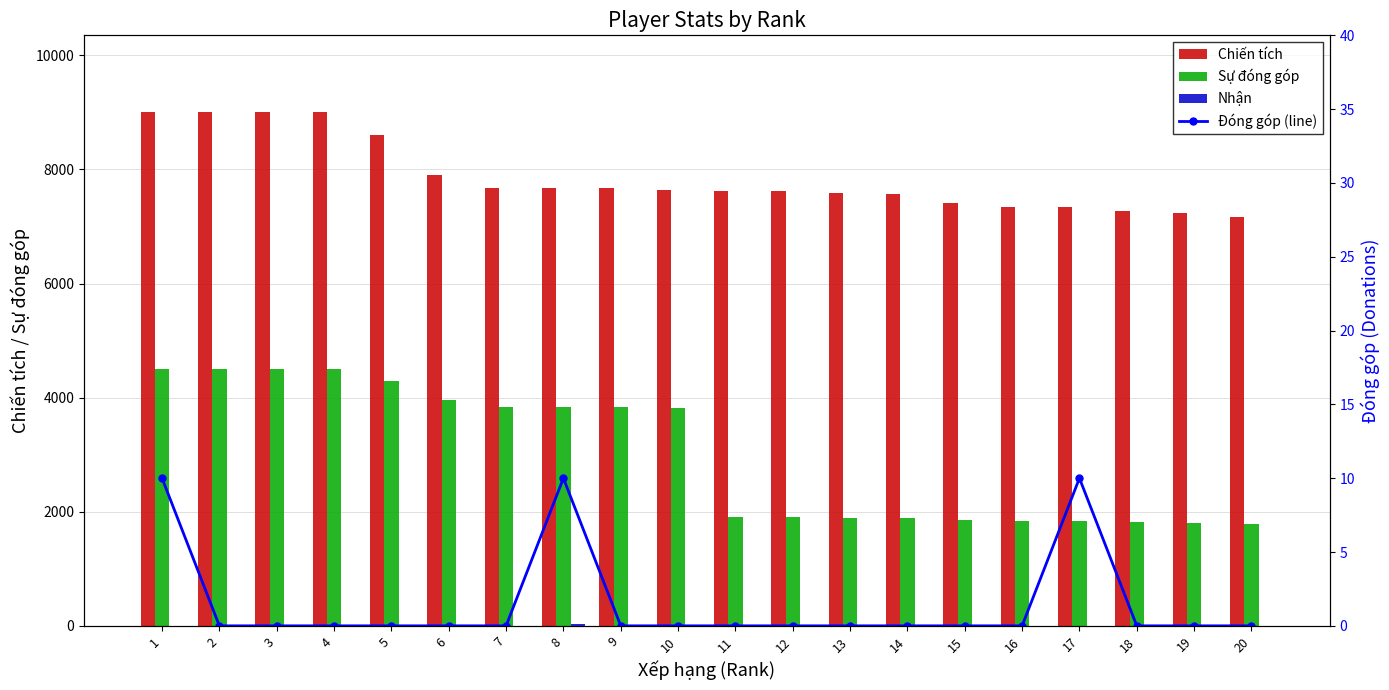

Reading left to right, transcribe all the data shown in this chart.

Chiến tích: 1=9000	2=9000	3=9000	4=9000	5=8598	6=7907	7=7682	8=7681	9=7679	10=7646	11=7620	12=7619	13=7592	14=7562	15=7417	16=7343	17=7341	18=7270	19=7232	20=7170
Sự đóng góp: 1=4500	2=4500	3=4500	4=4500	5=4299	6=3953	7=3841	8=3840	9=3839	10=3823	11=1905	12=1904	13=1898	14=1890	15=1854	16=1835	17=1835	18=1817	19=1808	20=1792
Nhận: 1=0	2=0	3=0	4=0	5=0	6=0	7=0	8=30	9=0	10=0	11=0	12=0	13=0	14=0	15=0	16=0	17=0	18=0	19=0	20=0
Đóng góp (line): 1=10	2=0	3=0	4=0	5=0	6=0	7=0	8=10	9=0	10=0	11=0	12=0	13=0	14=0	15=0	16=0	17=10	18=0	19=0	20=0